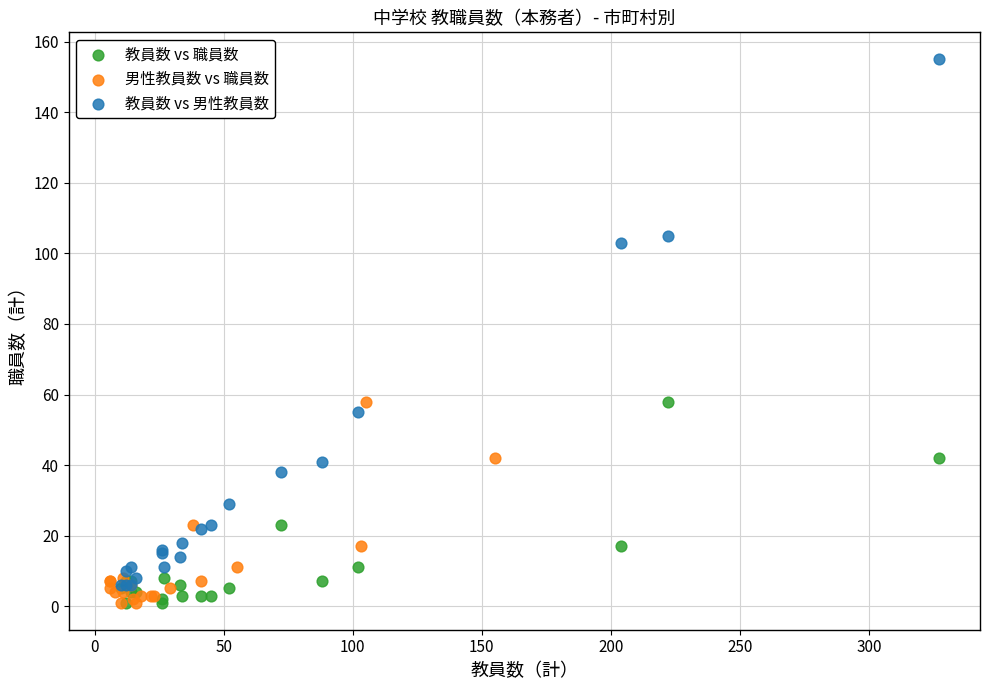

Which series has the widest spread of Y values?

教員数 vs 男性教員数